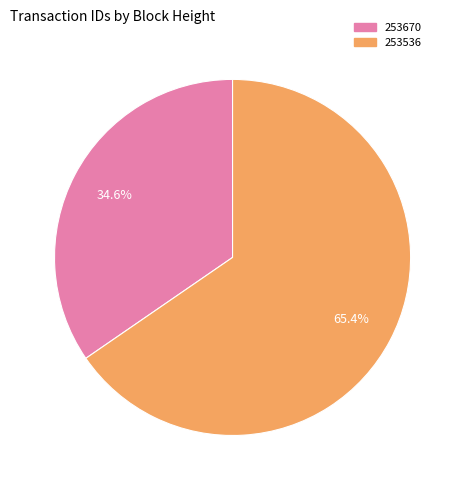

Rank the categories by value from highest to lowest.

253536, 253670